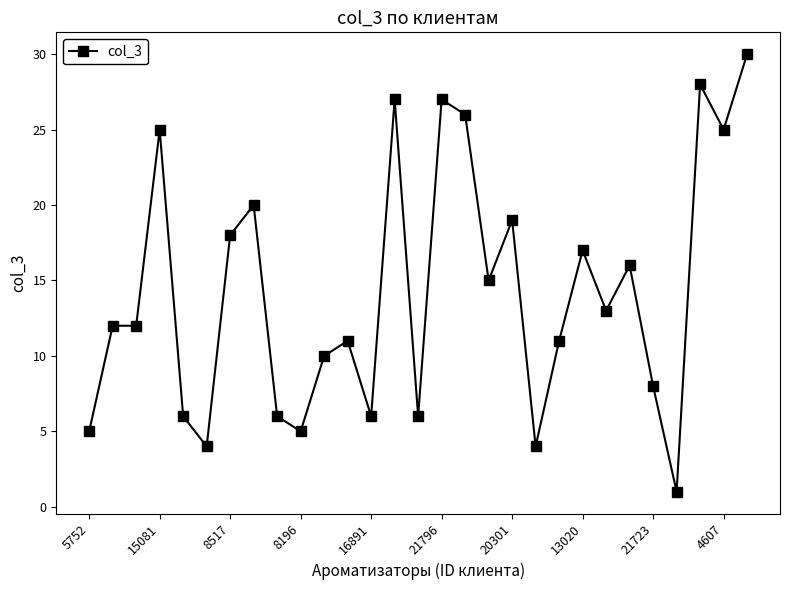

What is the value of the 14th point from the left?

27